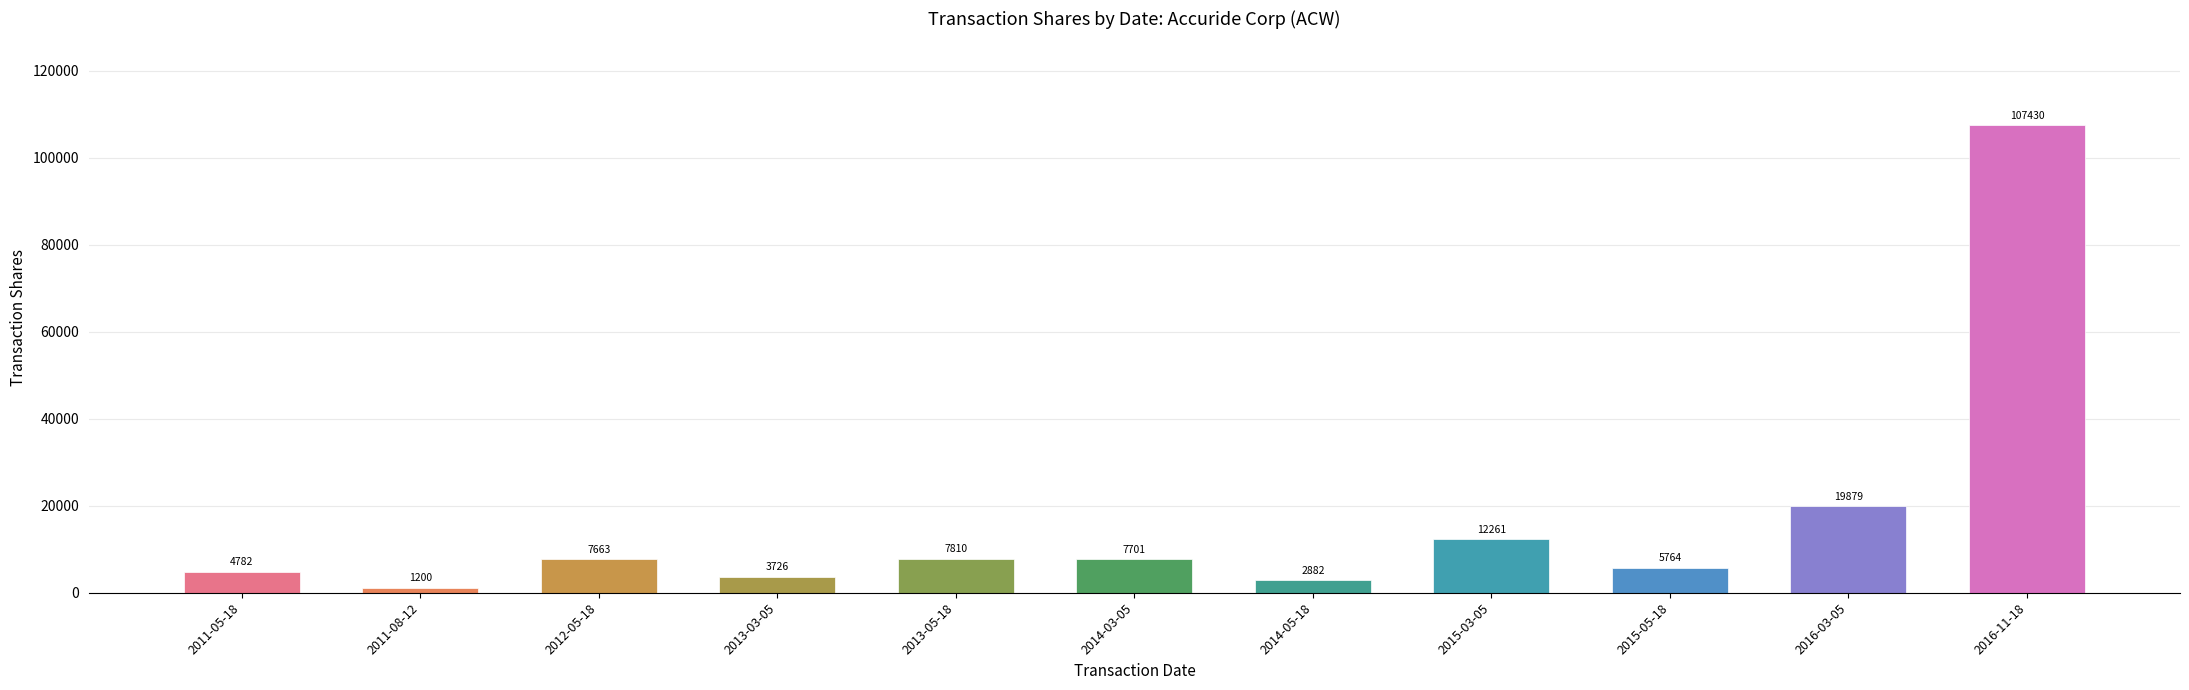

What is the average value?

16463